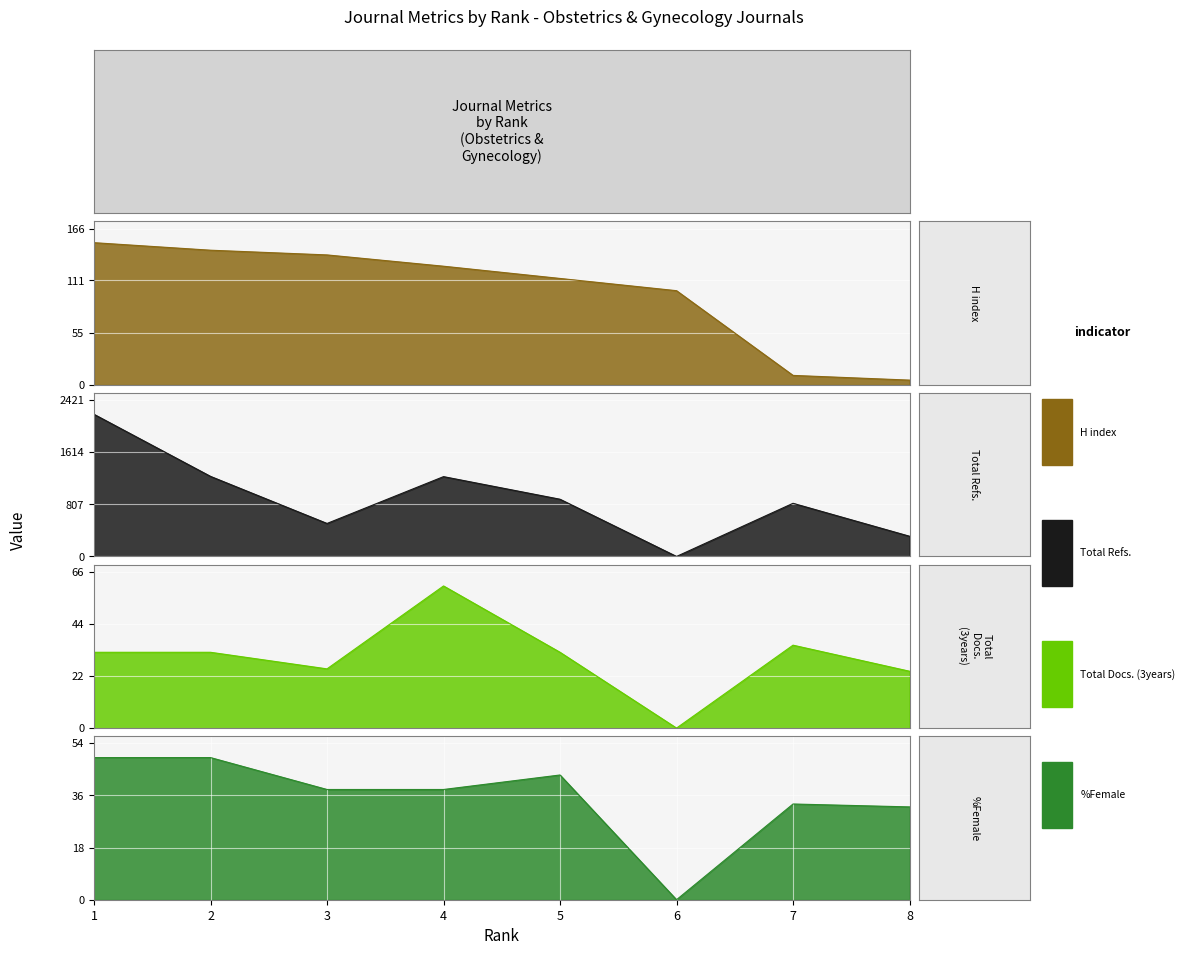

Which series has the largest total across all categories?

Total Refs.